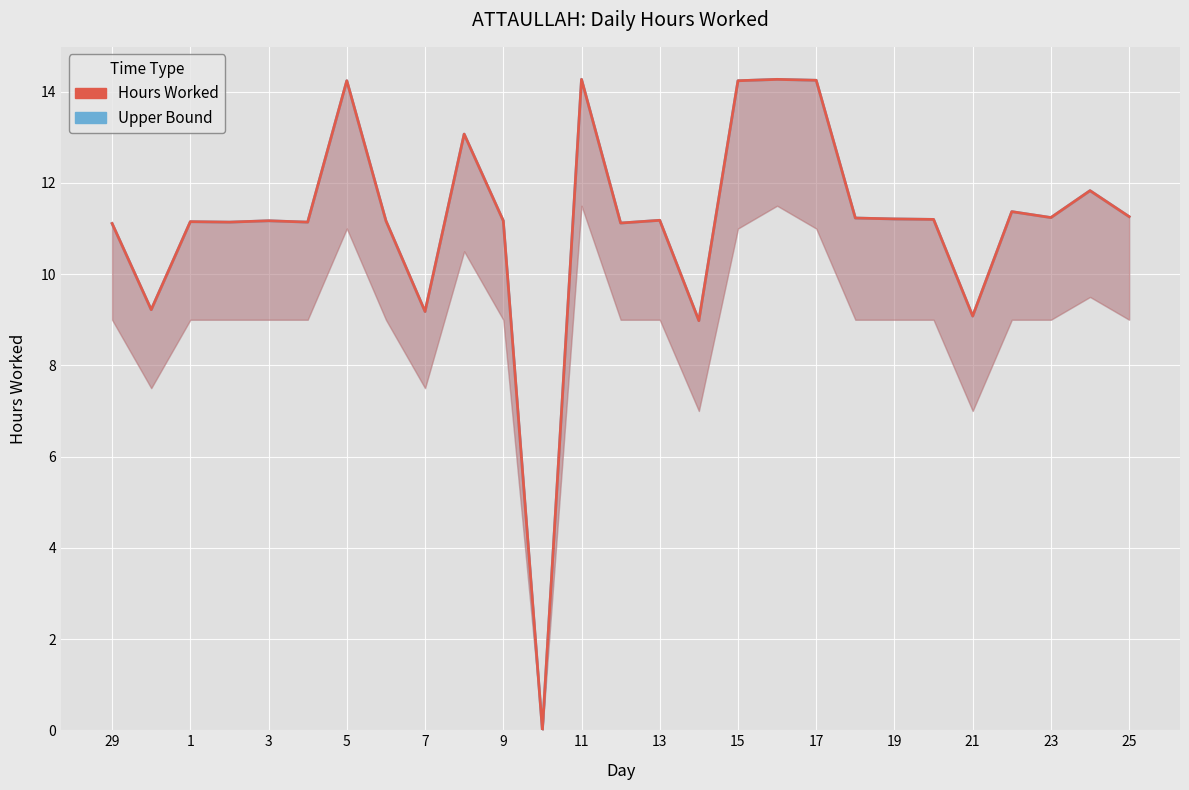

Which series has the largest total across all categories?

Upper Bound